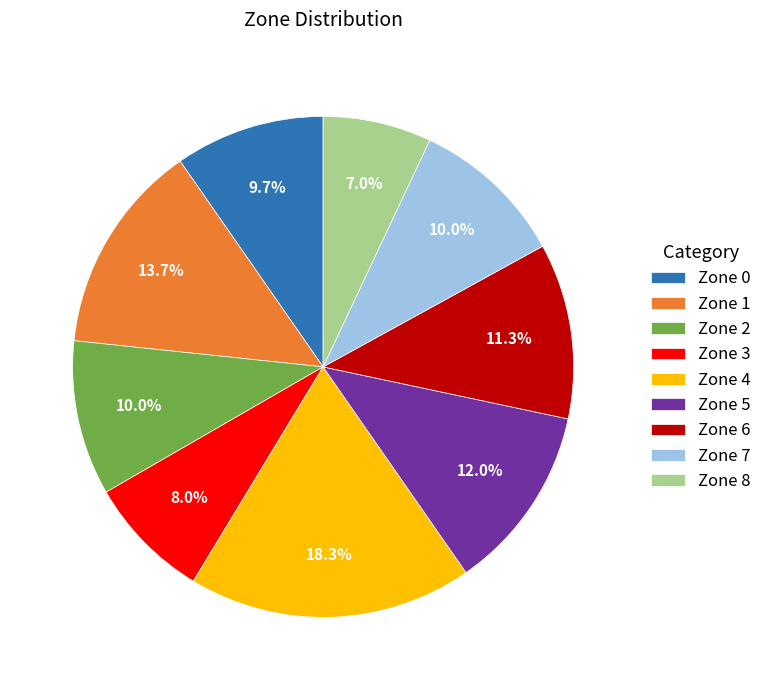

To the nearest percent, what percentage of the pie is Zone 0?

10%